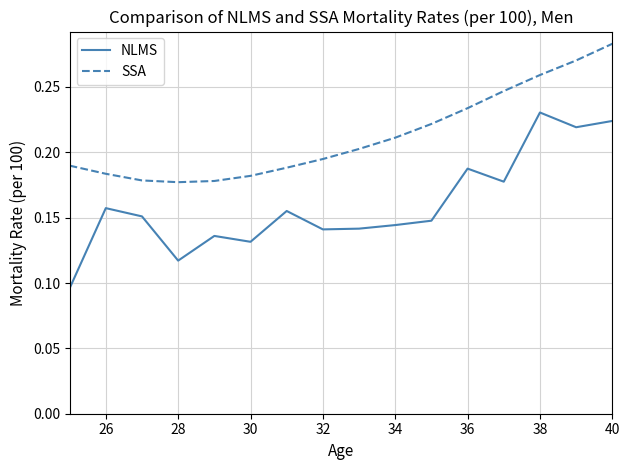

Which series has the largest total across all categories?

SSA